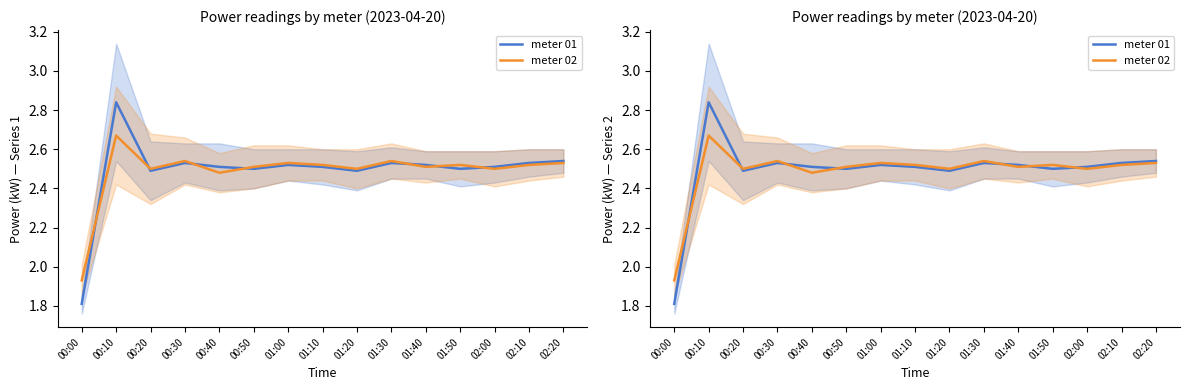

In meter 02, how many points are lower than both neighbors (excluding endpoints)?

5